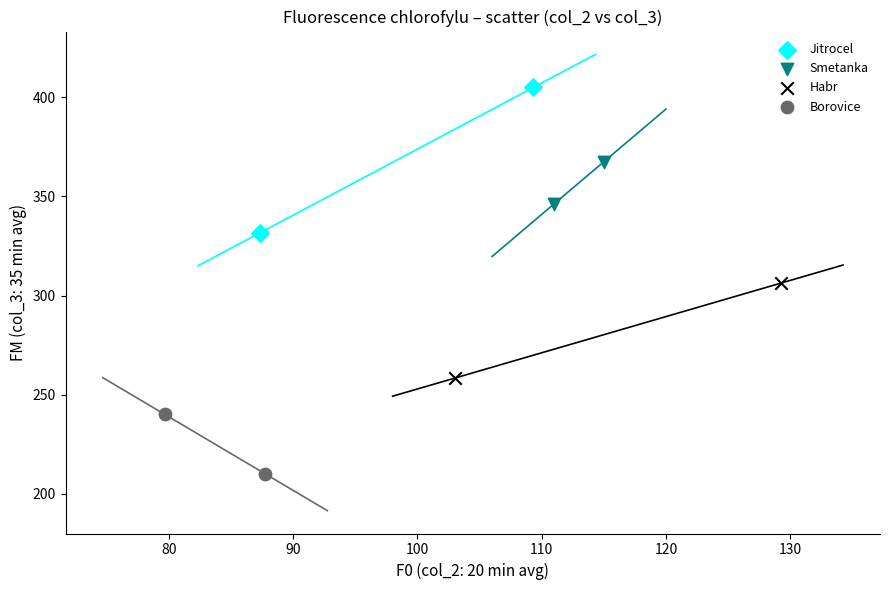

Which series has the widest spread of Y values?

Jitrocel